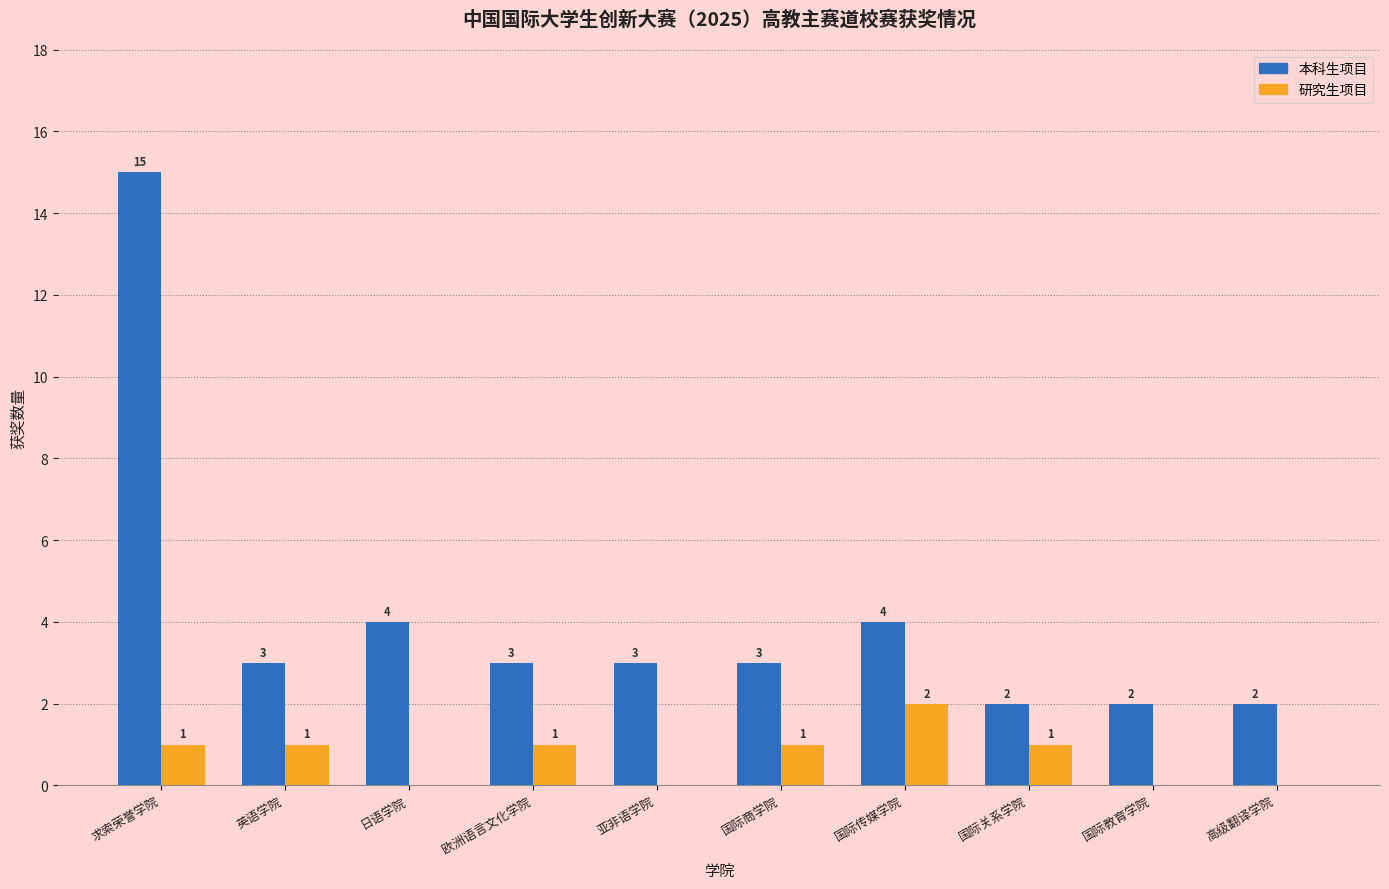

At which category is the sum across all series the highest?

求索荣誉学院